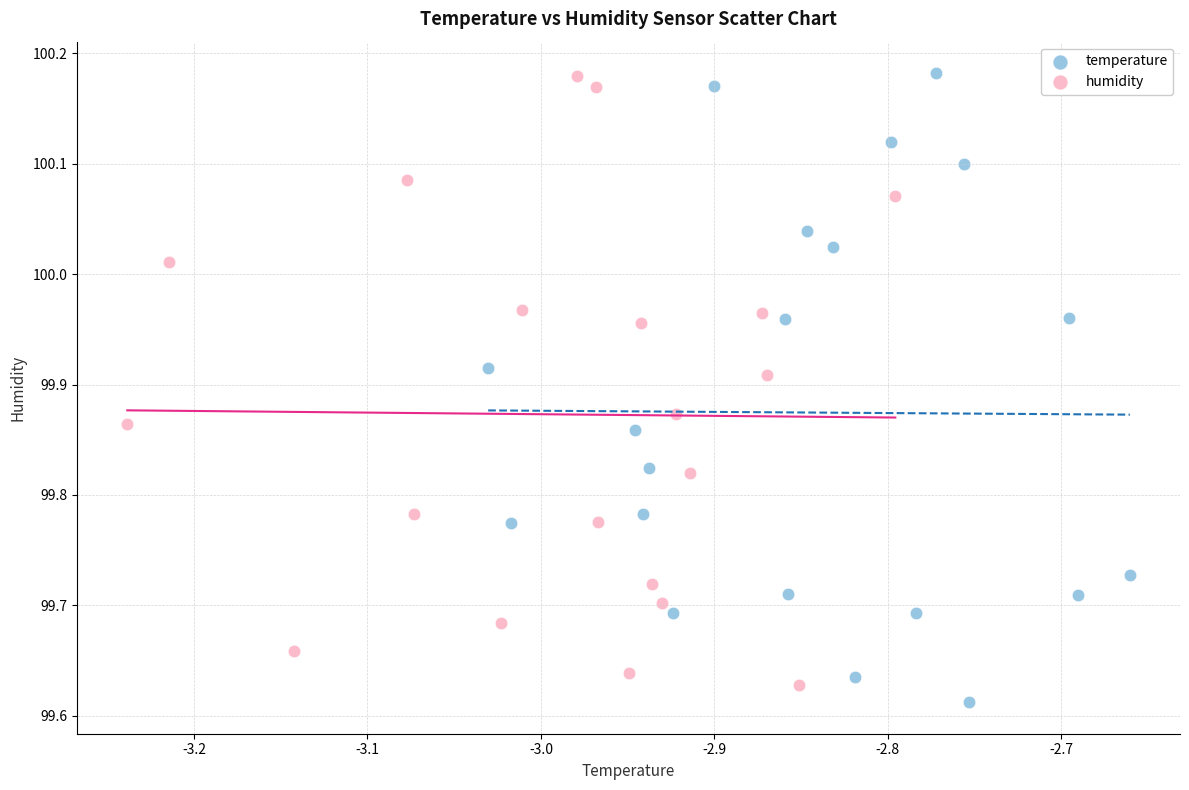

What are all the series names shown in the legend?

temperature, humidity